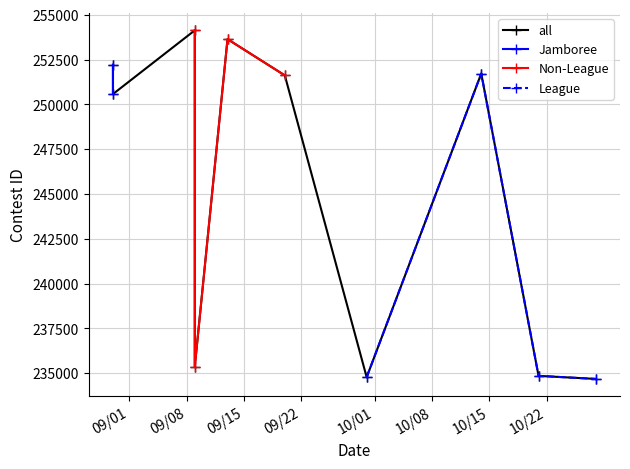

How many data points in League are less than 234847?

2